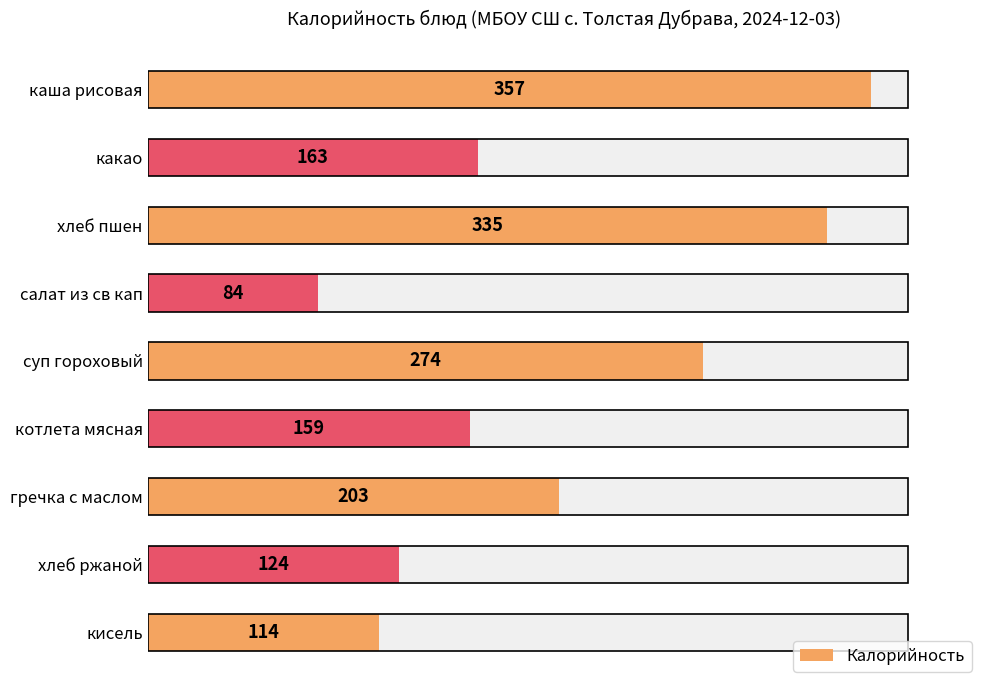

The chart shows a value of 482 at суп гороховый. True or false?

False